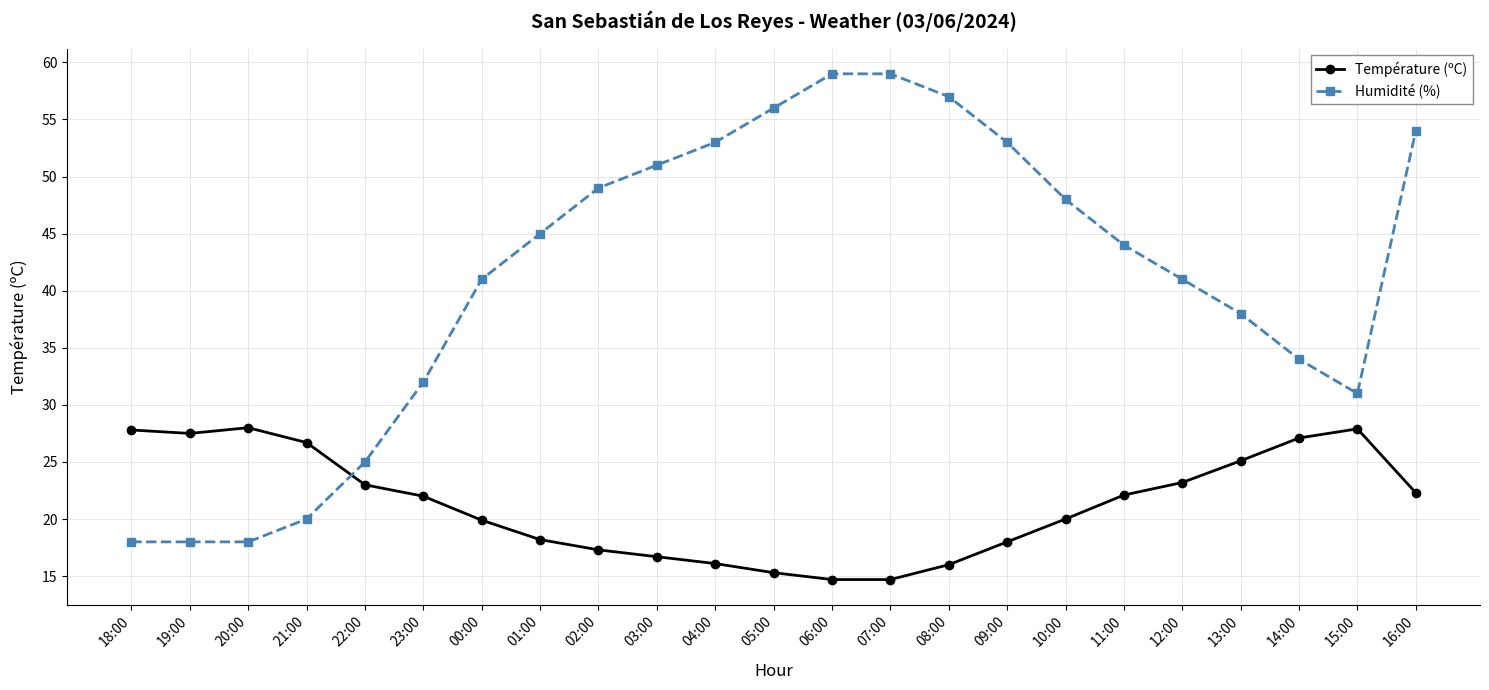

Which series ends up on top after the final intersection of Température (ºC) and Humidité (%)?

Humidité (%)